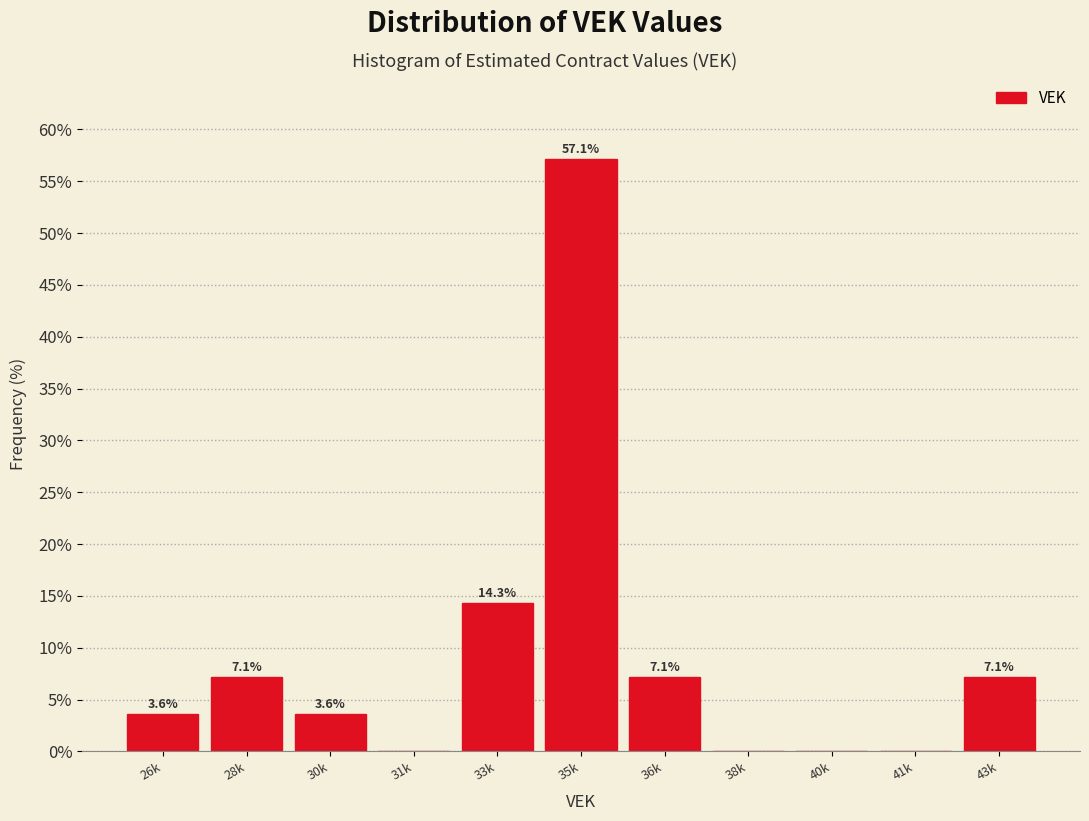

Reading left to right, what are all the values shown in this chart?

26k=3.6	28k=7.1	30k=3.6	31k=0.0	33k=14.3	35k=57.1	36k=7.1	38k=0.0	40k=0.0	41k=0.0	43k=7.1